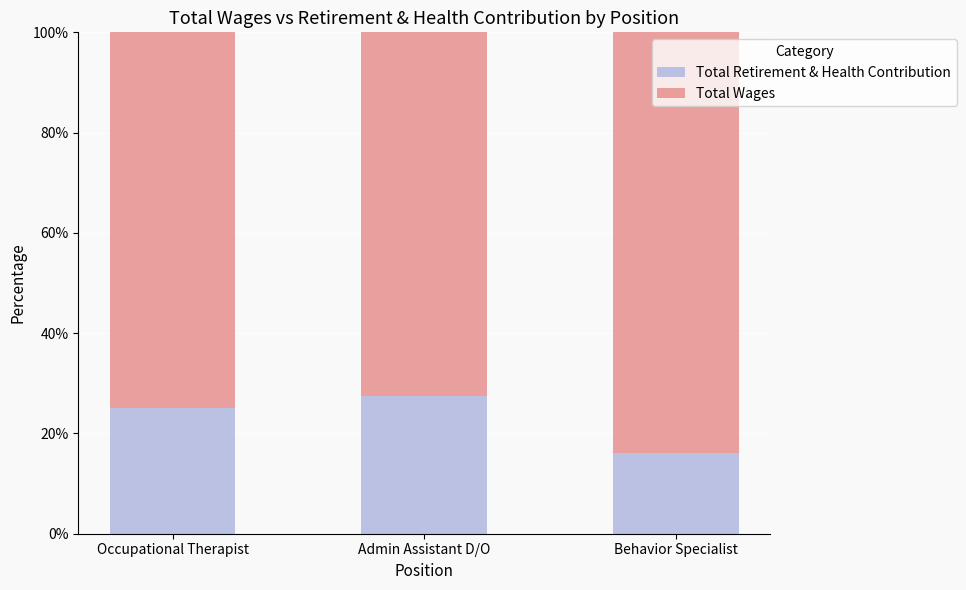

The Total Retirement & Health Contribution series shows 26.7 at Behavior Specialist. True or false?

False